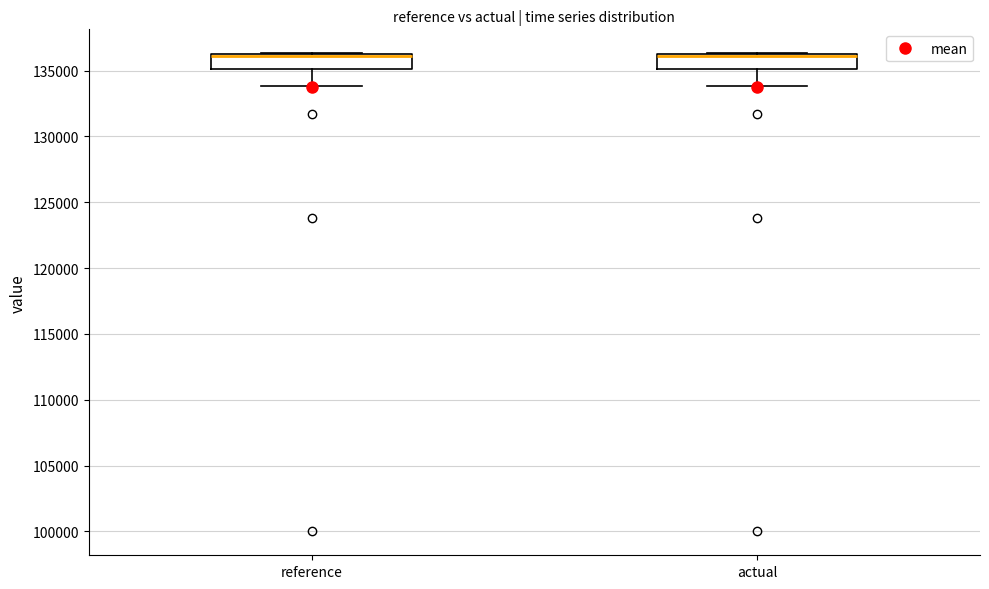

Where is the upper edge of the box for actual on the y-axis? The values are not printed on the chart, so give them approximately, as read against the axis.

136500